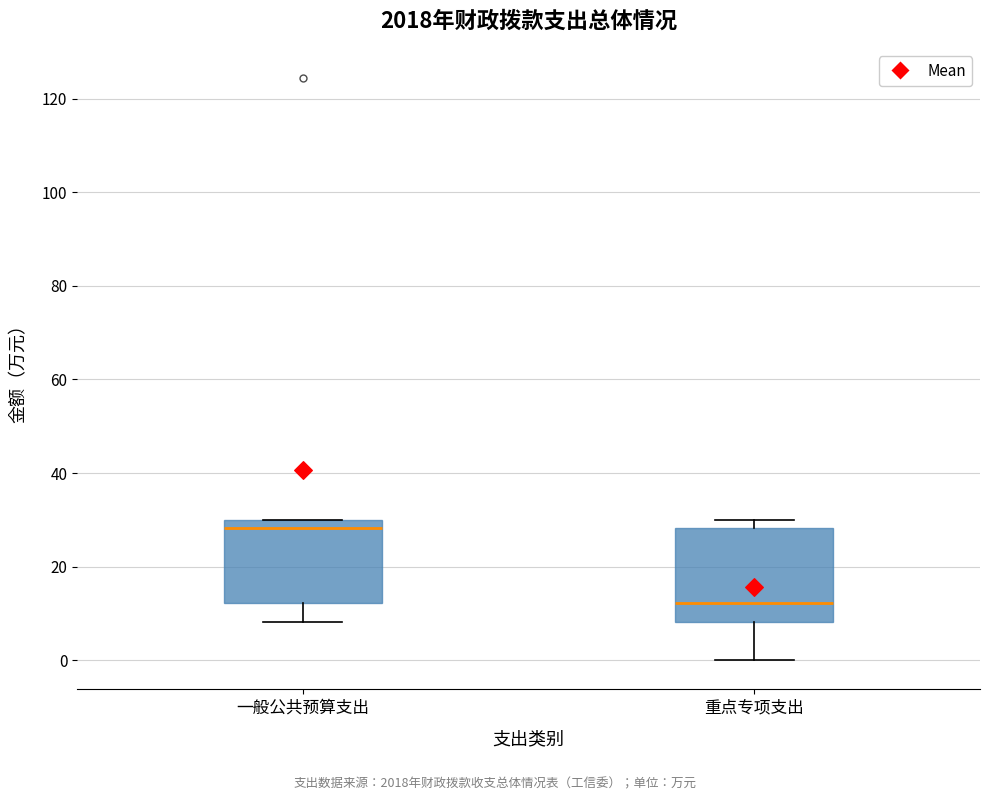

Which box's median line is the lowest?

重点专项支出